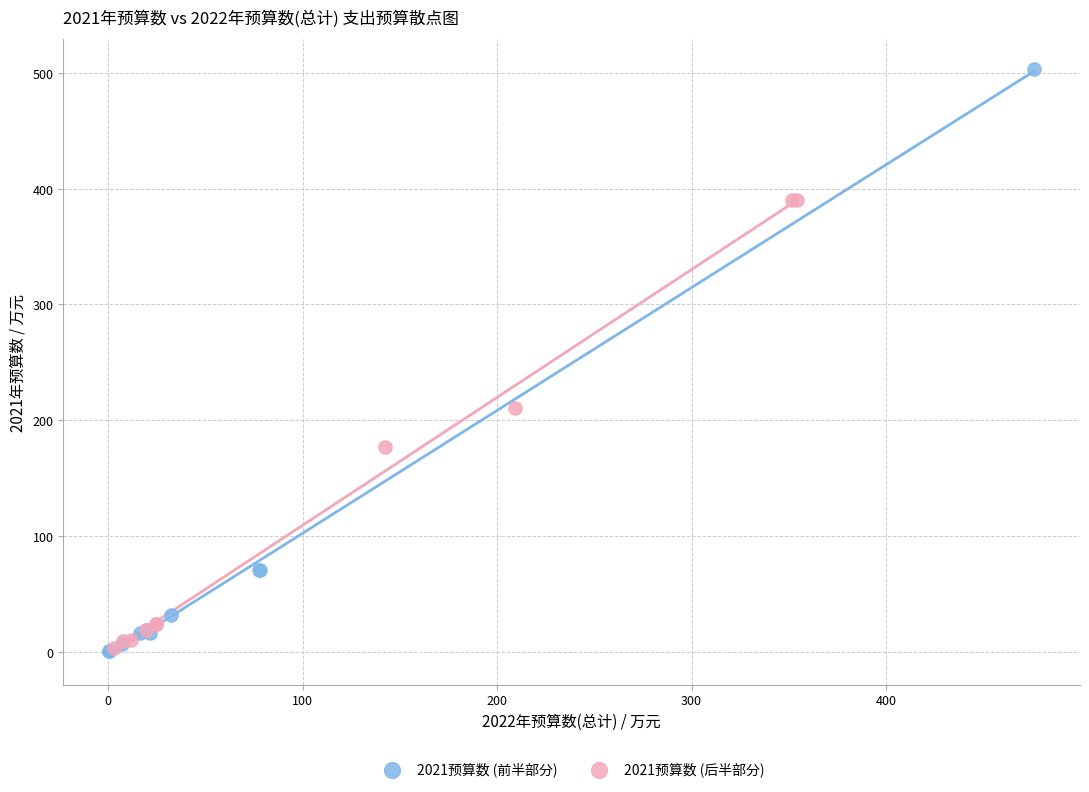

Which series reaches the maximum Y coordinate?

2021预算数 (前半部分)